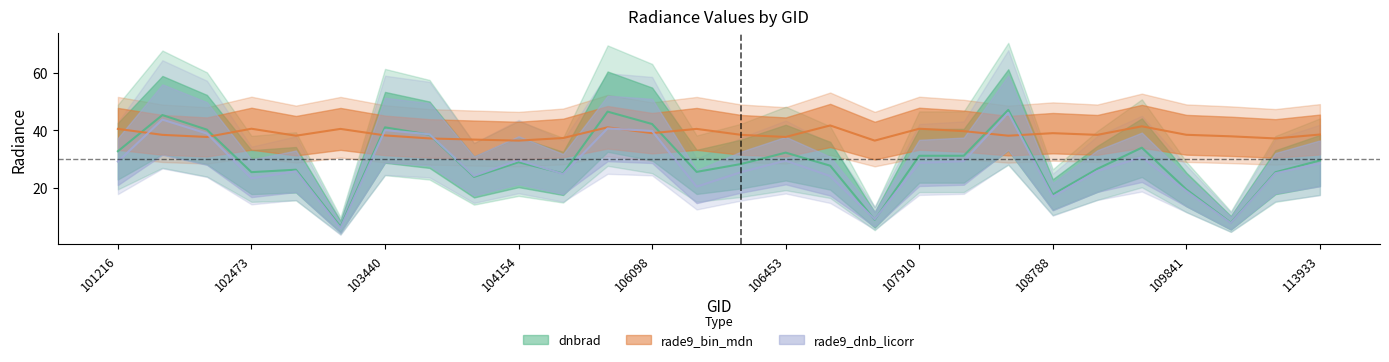

What is the spread (max minus min) of values at 103557?

1.4